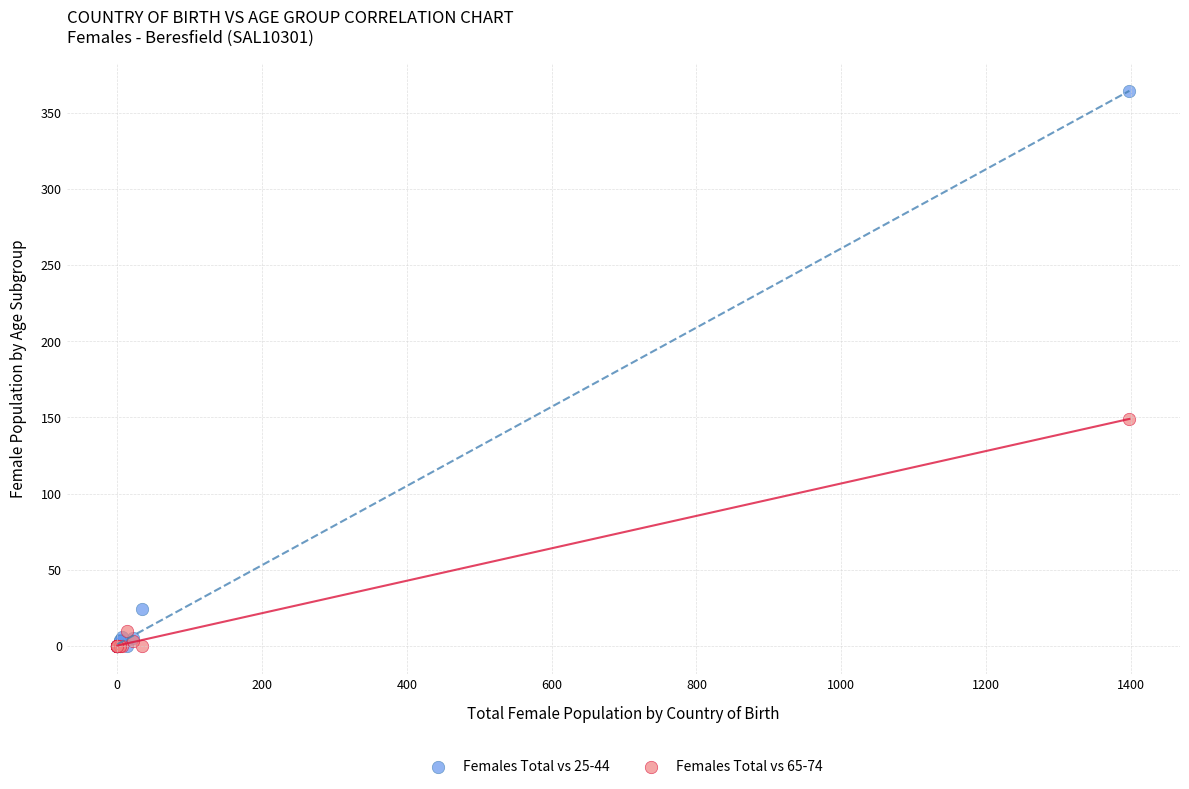

What are all the series names shown in the legend?

Females Total vs 25-44, Females Total vs 65-74